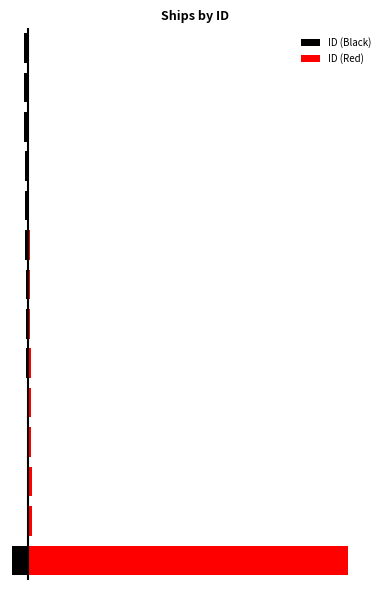

Is the value of ID (Black) at 4 greater than the value of ID (Red) at 10?

No